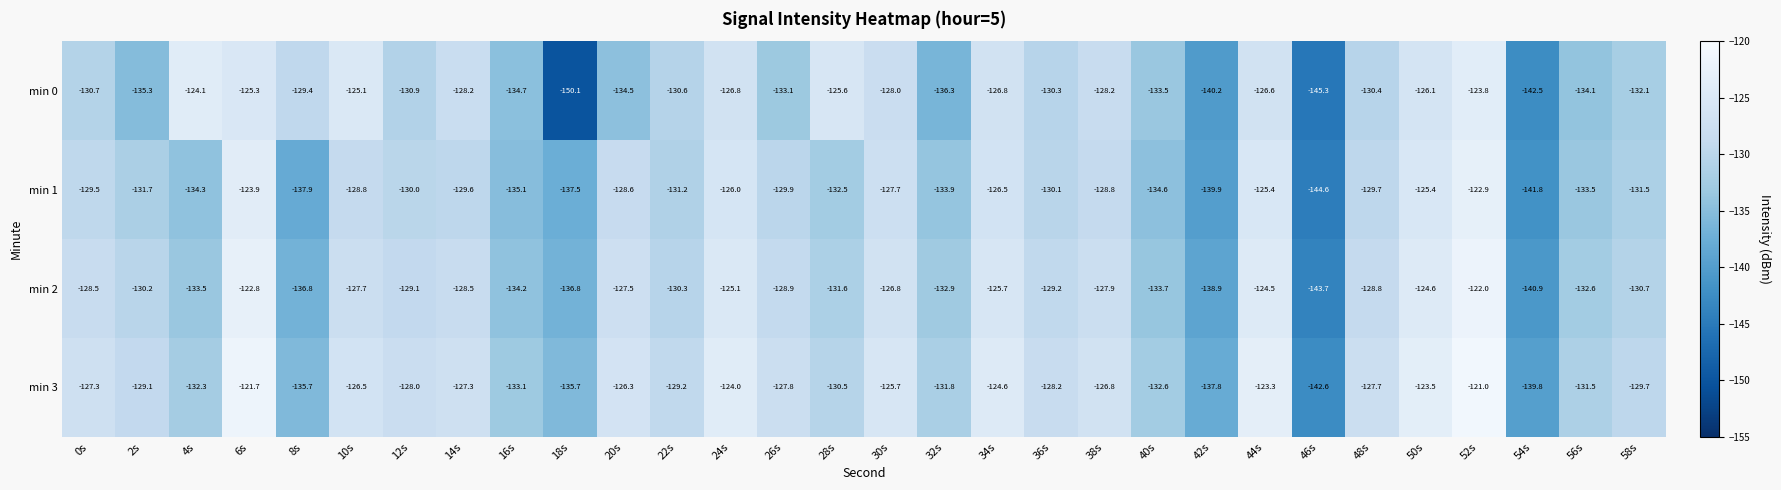

Is the value of min 0 at 28s greater than the value of min 3 at 22s?

Yes